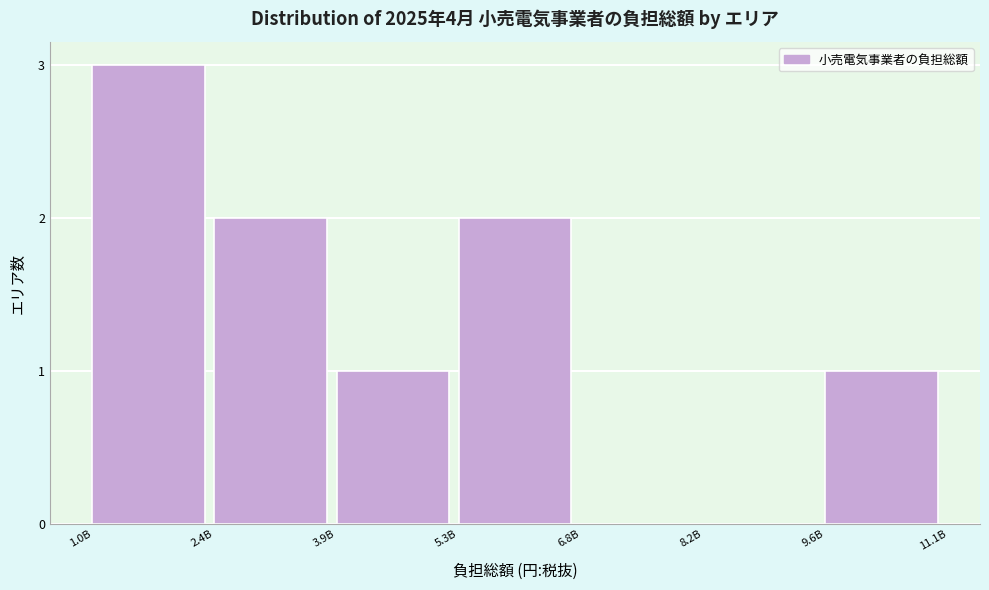

Reading left to right, list all the values displayed in this chart.

1.0B=3	2.4B=2	3.9B=1	5.3B=2	6.8B=0	8.2B=0	9.6B=1